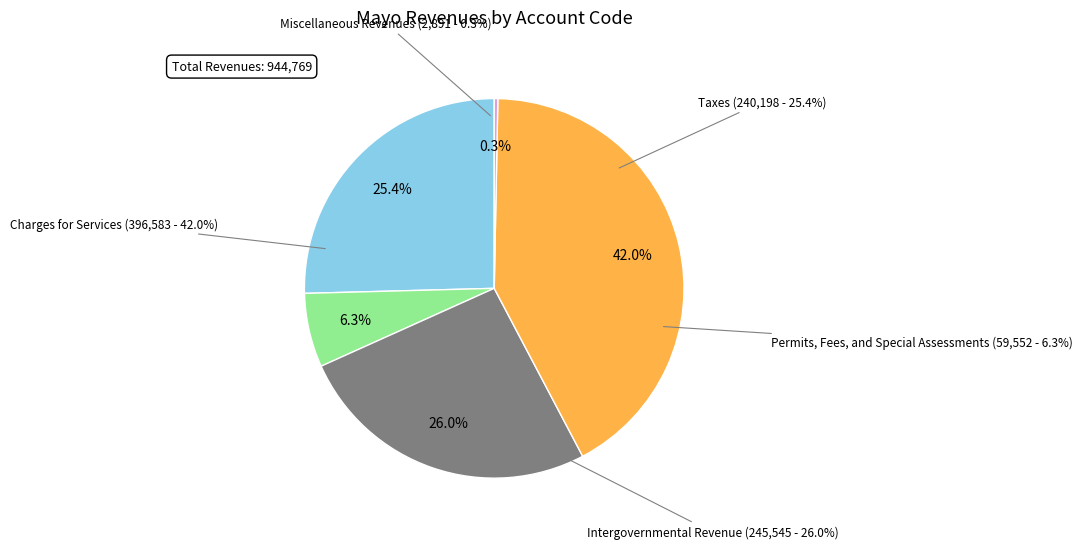

To the nearest percent, what is the average slice percentage?

20%